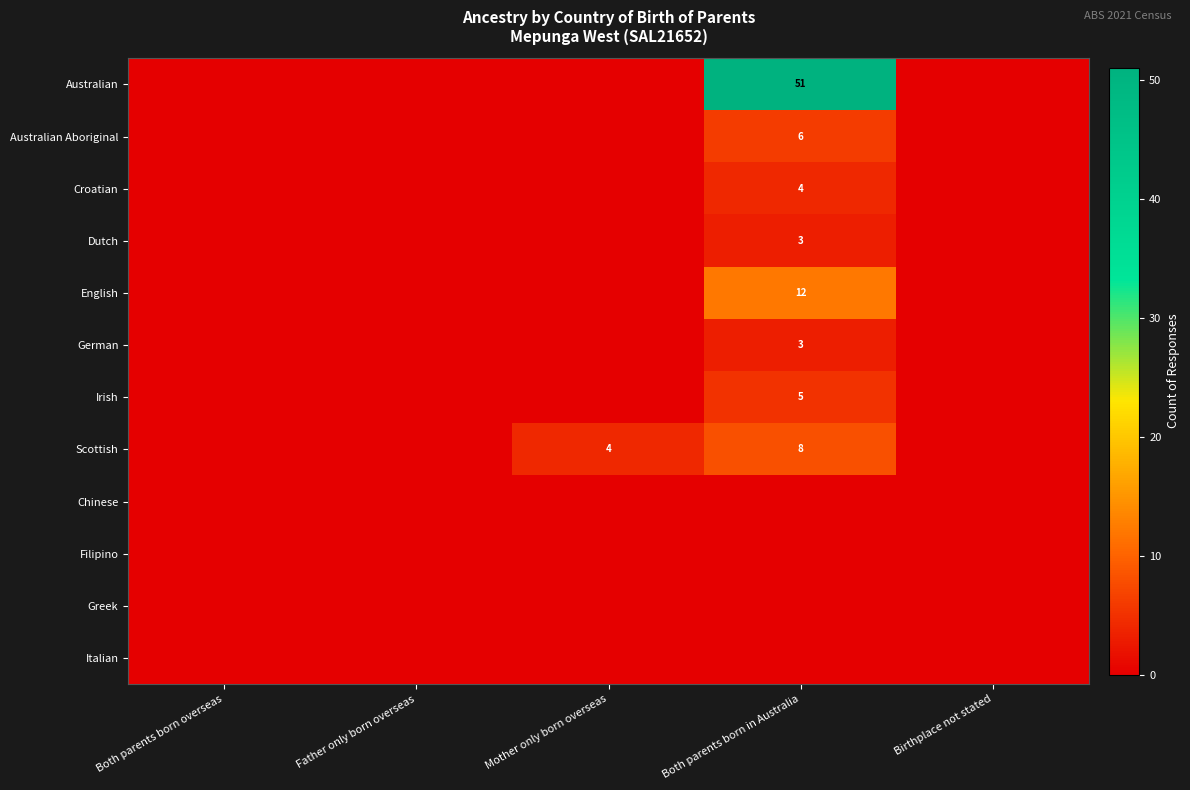

The Dutch series shows 3 at Both parents born in Australia. True or false?

True